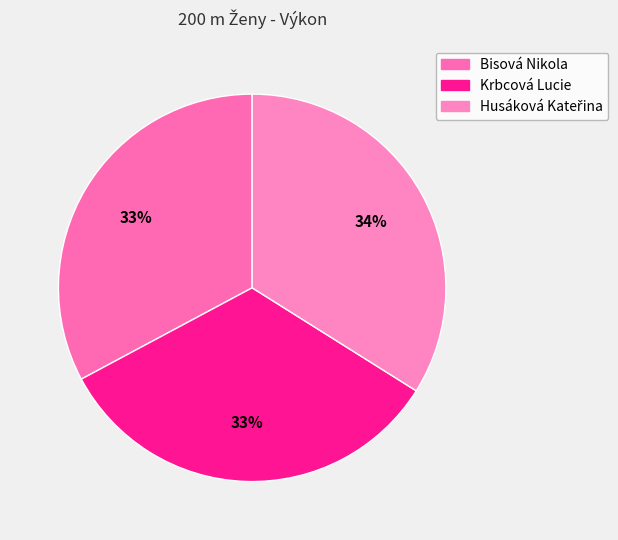

How many segments does this pie chart have?

3